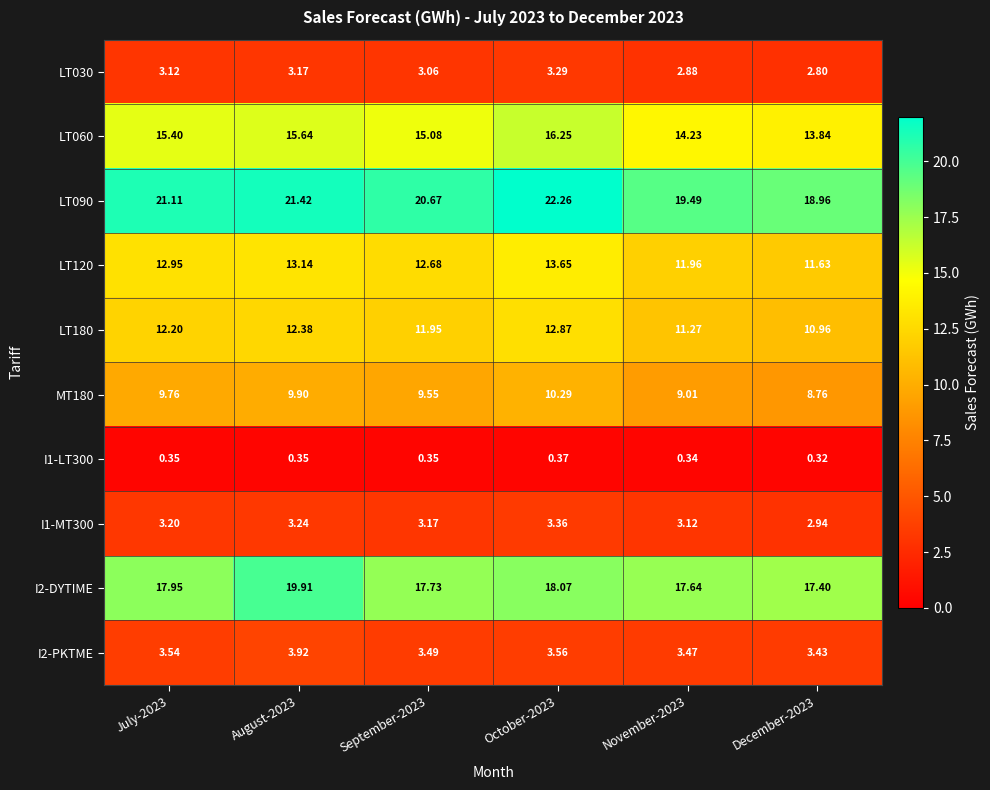

Is the value of MT180 at September-2023 greater than the value of LT120 at October-2023?

No